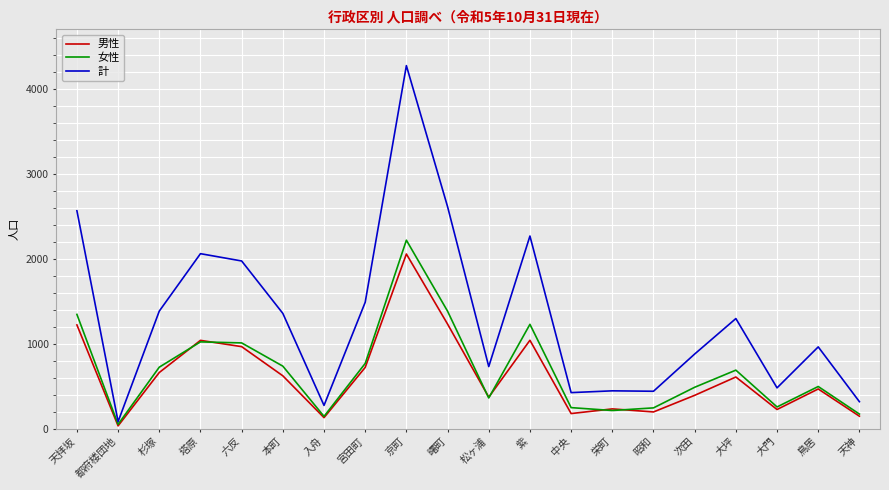

At which label does 男性 reach its peak?

京町